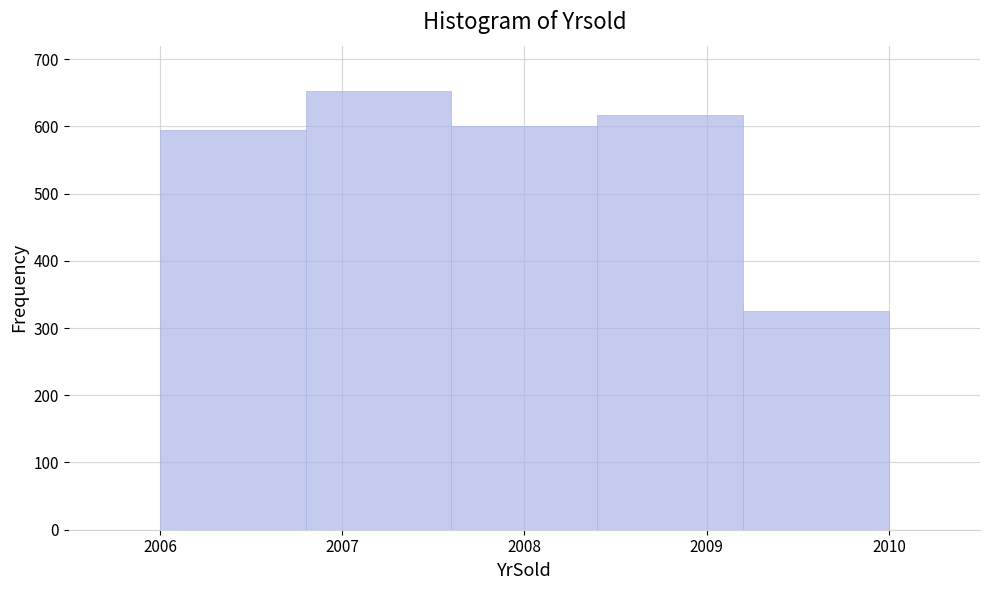

Reading left to right, transcribe this chart: for each bar, give the range it covers on the x-axis and its height. The values are not printed on the chart, so give them approximately, as read against the axis.

2006.0 to 2006.8: 600
2006.8 to 2007.6: 650
2007.6 to 2008.4: 600
2008.4 to 2009.2: 620
2009.2 to 2010.0: 330